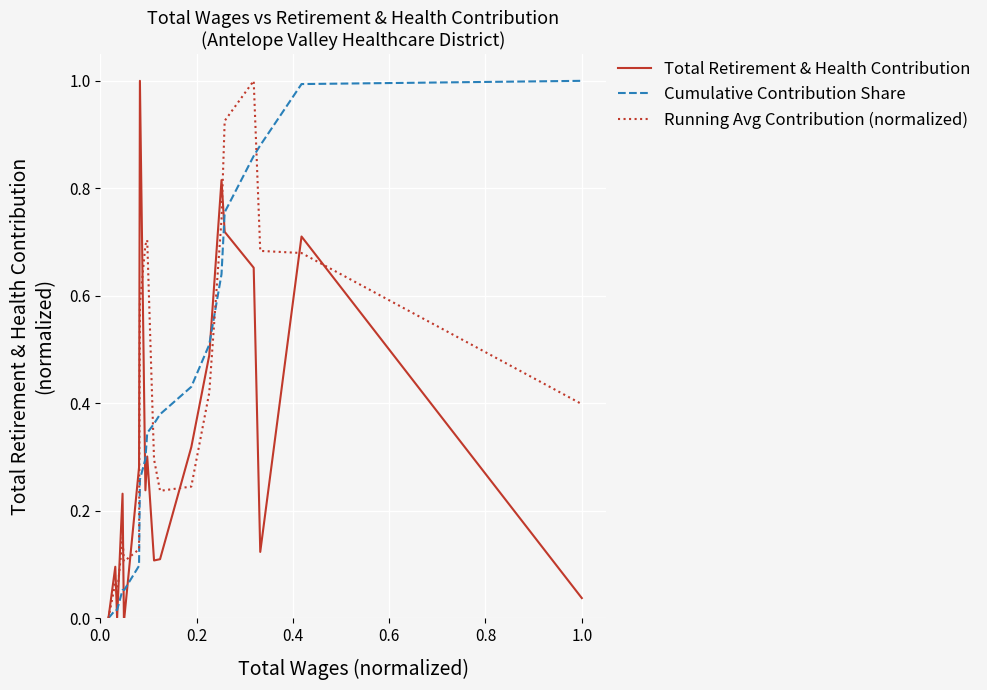

What is the highest value of the Cumulative Contribution Share series?

1.0